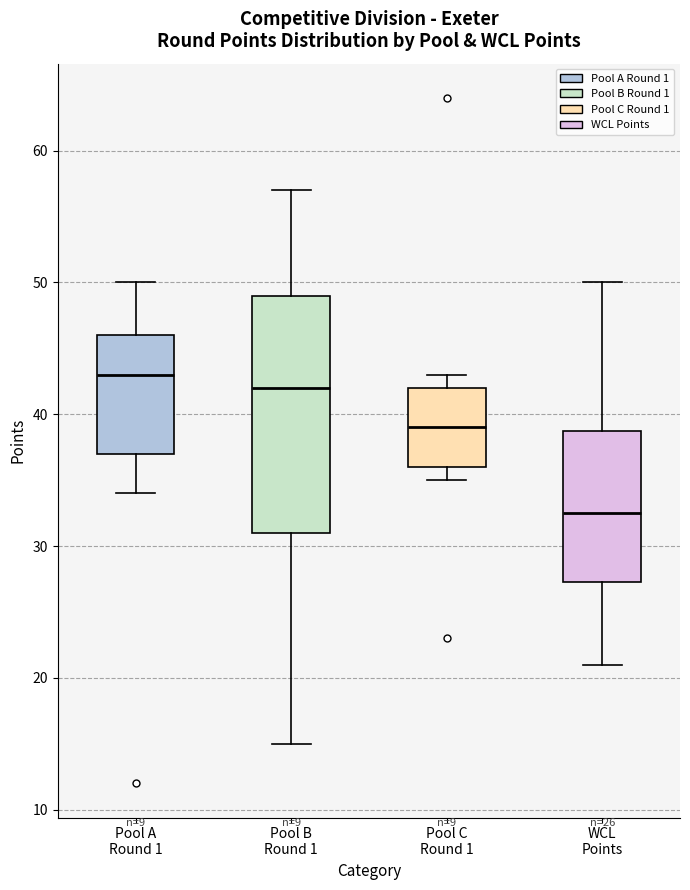

Comparing the boxes themselves (not the whiskers), which one is the tallest?

Pool B Round 1